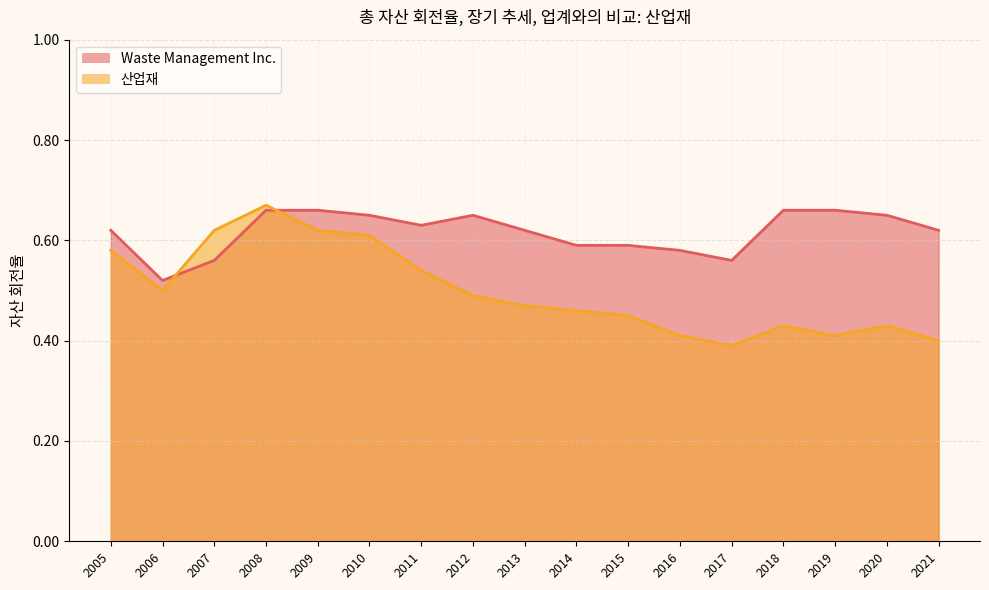

At which label is Waste Management Inc. closest to 0?

2006